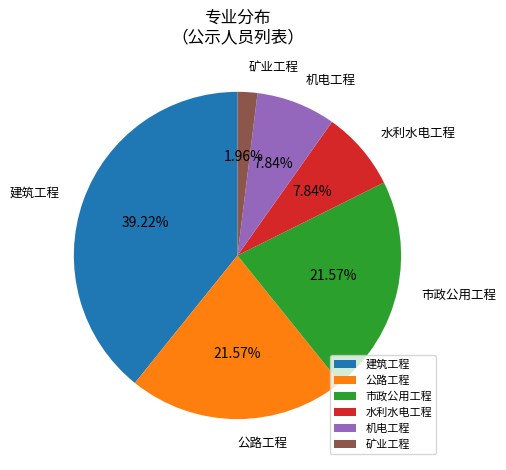

How many segments does this pie chart have?

6